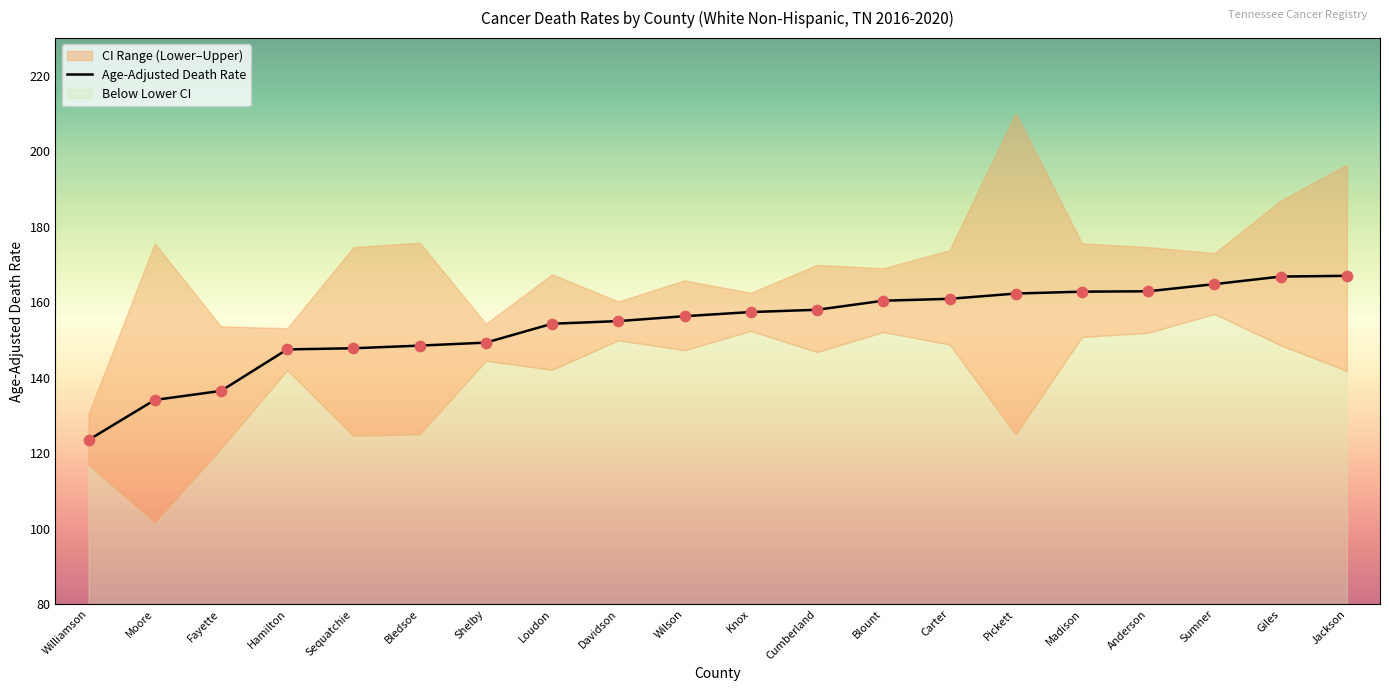

What is the ratio of the value at Moore to the value at Sumner?

0.8